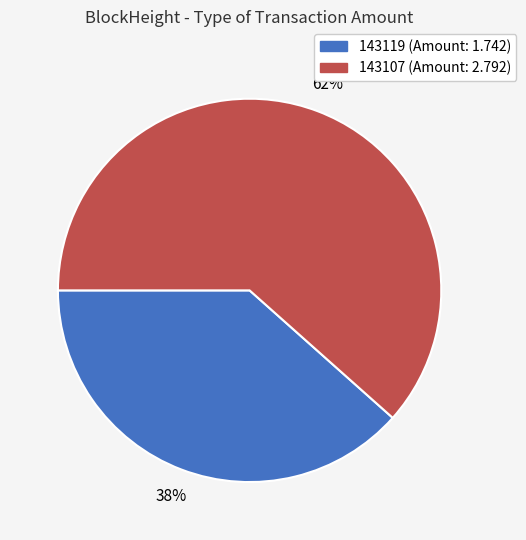

Do 143107 (Amount: 2.792) and 143119 (Amount: 1.742) together represent more than half of the pie?

Yes